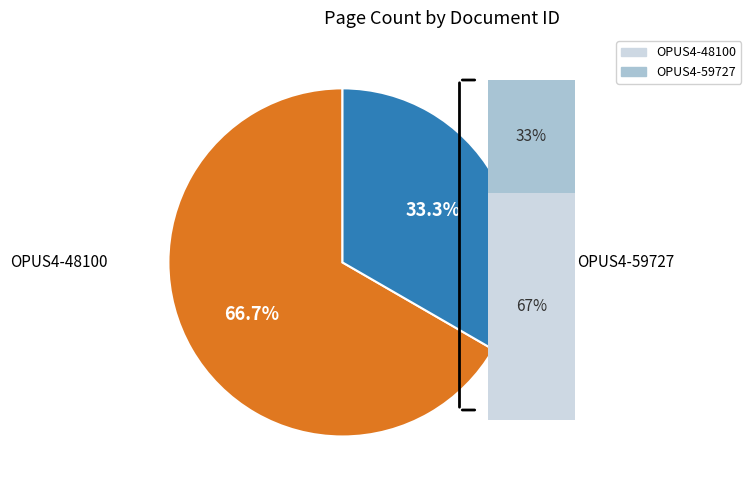

Does any single category account for the majority?

Yes